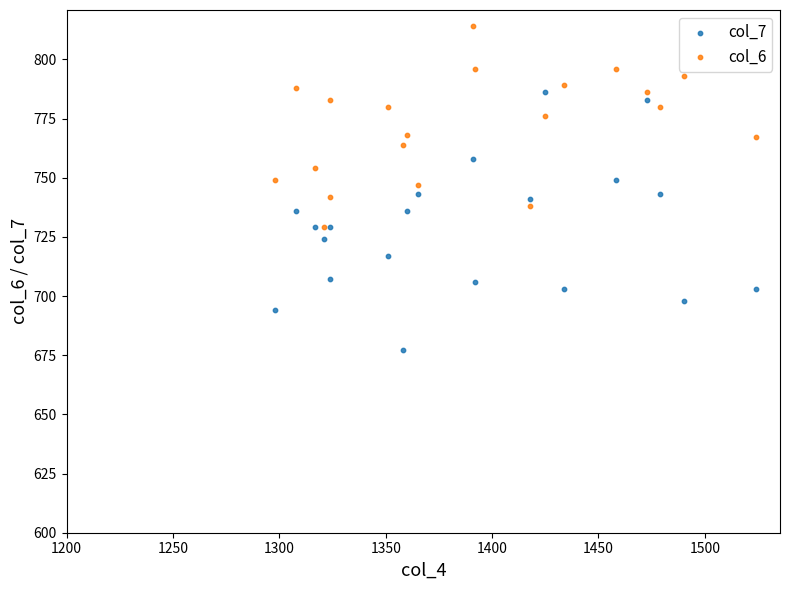

What are all the series names shown in the legend?

col_7, col_6